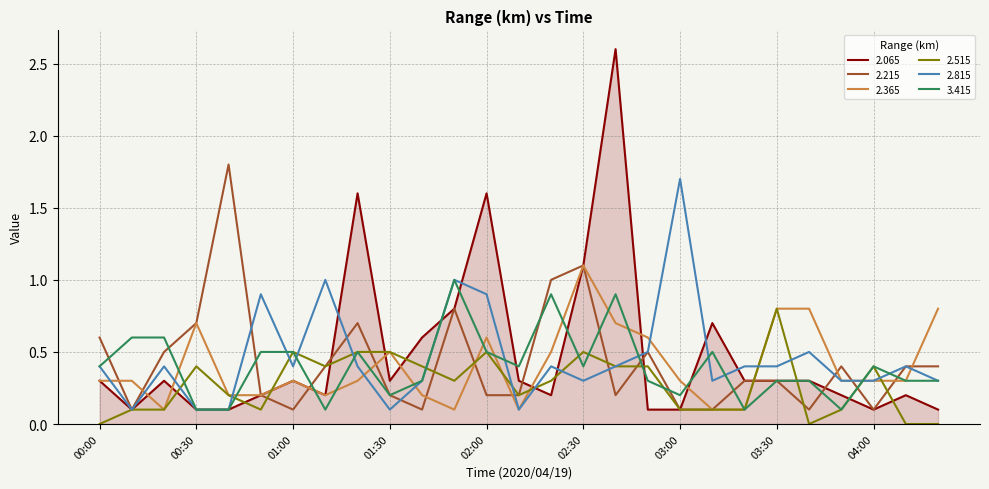

Which series has the widest spread of values?

2.065